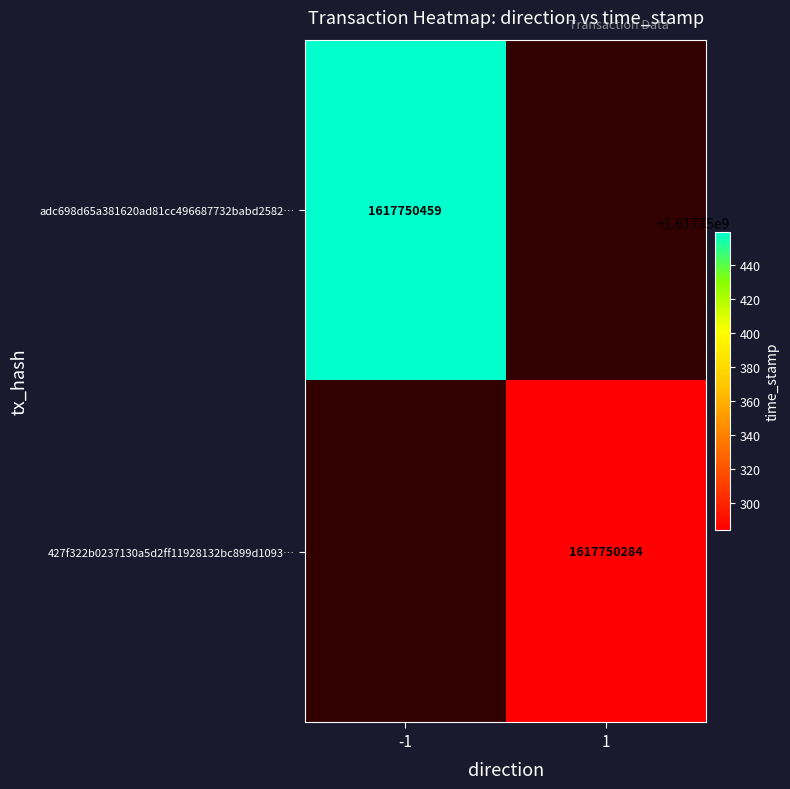

How many adc698d65a381620ad81cc496687732babd2582 values are between -1 and 1617750459?

2